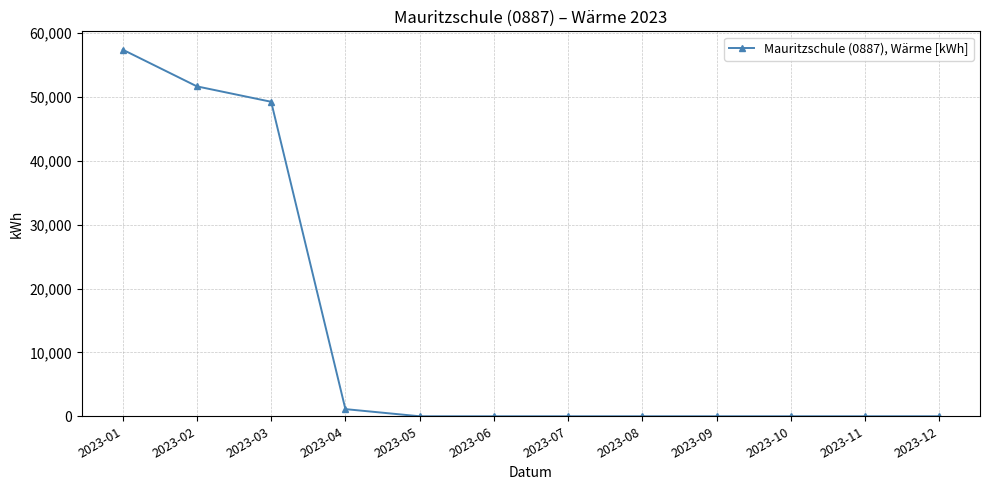

Reading left to right, extract all data points from this chart.

57400	51650	49240	1120	0	0	0	0	0	0	0	0